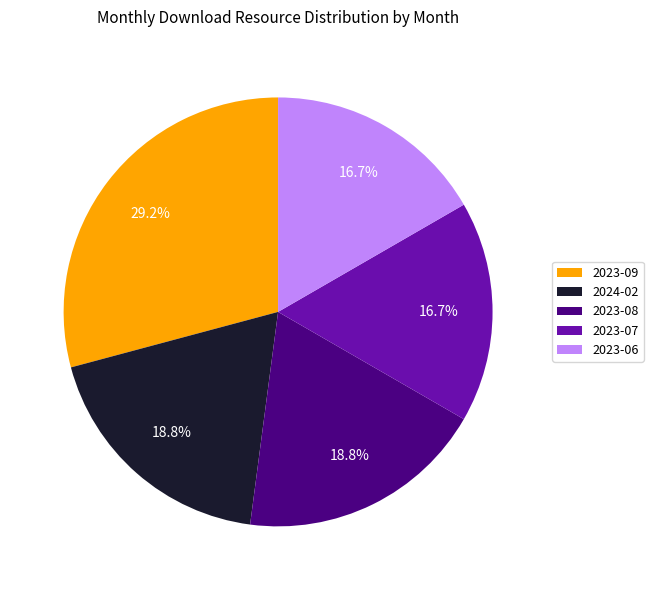

Combined, what portion of the pie is 2023-08 and 2023-09?

47.9%